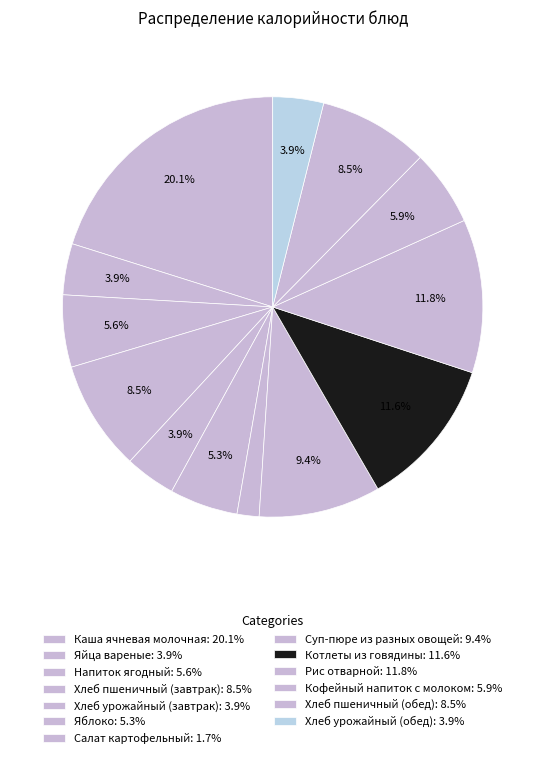

Rank the categories by value from highest to lowest.

Каша ячневая молочная, Рис отварной, Котлеты из говядины, Суп-пюре из разных овощей, Хлеб пшеничный (завтрак), Хлеб пшеничный (обед), Кофейный напиток с молоком, Напиток ягодный, Яблоко, Яйца вареные, Хлеб урожайный (завтрак), Хлеб урожайный (обед), Салат картофельный